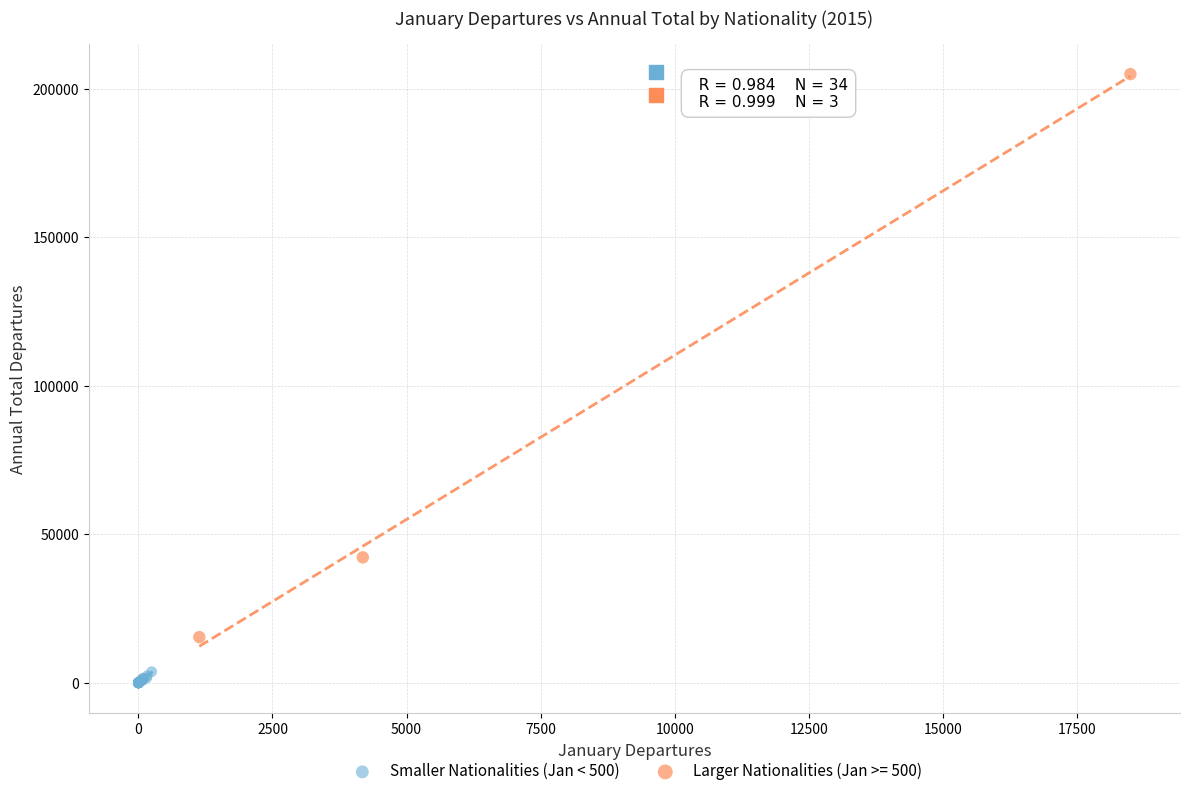

Which series has the widest spread of Y values?

Larger Nationalities (Jan >= 500)